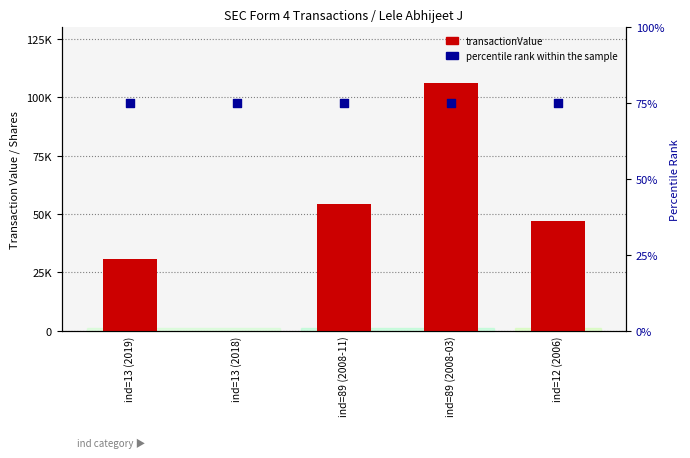

Which series has the largest total across all categories?

transactionValue